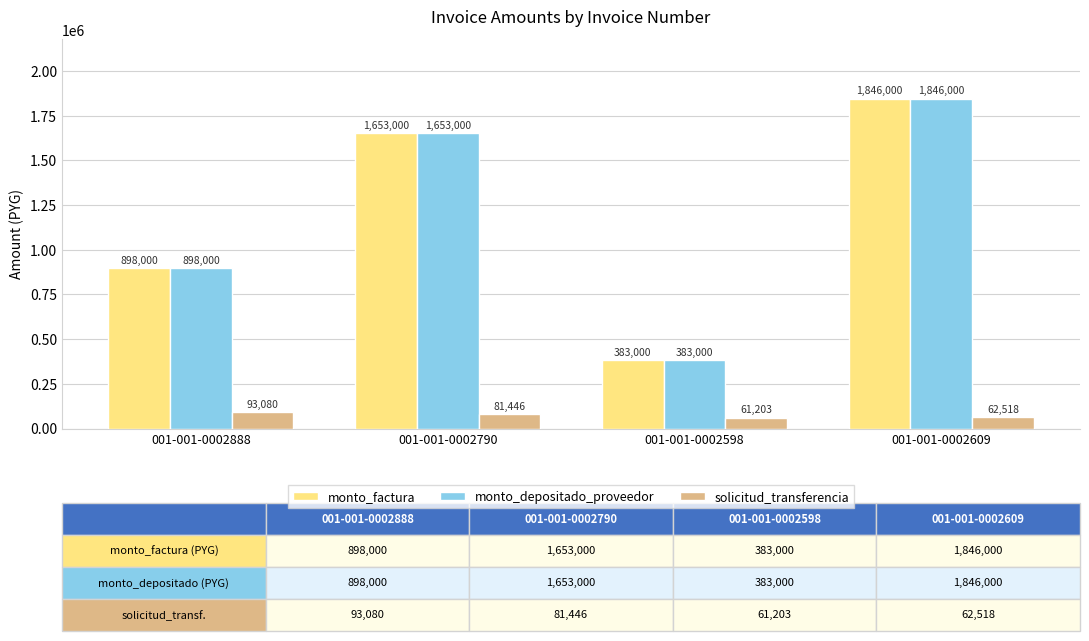

List the labels in order of monto_factura value, largest first.

001-001-0002609, 001-001-0002790, 001-001-0002888, 001-001-0002598